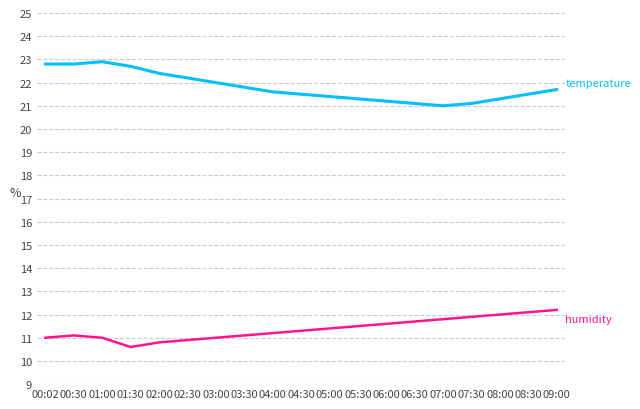

Reading left to right, extract all data points from this chart.

temperature: 22.8	22.8	22.9	22.7	22.4	22.2	22.0	21.8	21.6	21.5	21.4	21.3	21.2	21.1	21.0	21.1	21.3	21.5	21.7
humidity: 11.0	11.1	11.0	10.6	10.8	10.9	11.0	11.1	11.2	11.3	11.4	11.5	11.6	11.7	11.8	11.9	12.0	12.1	12.2